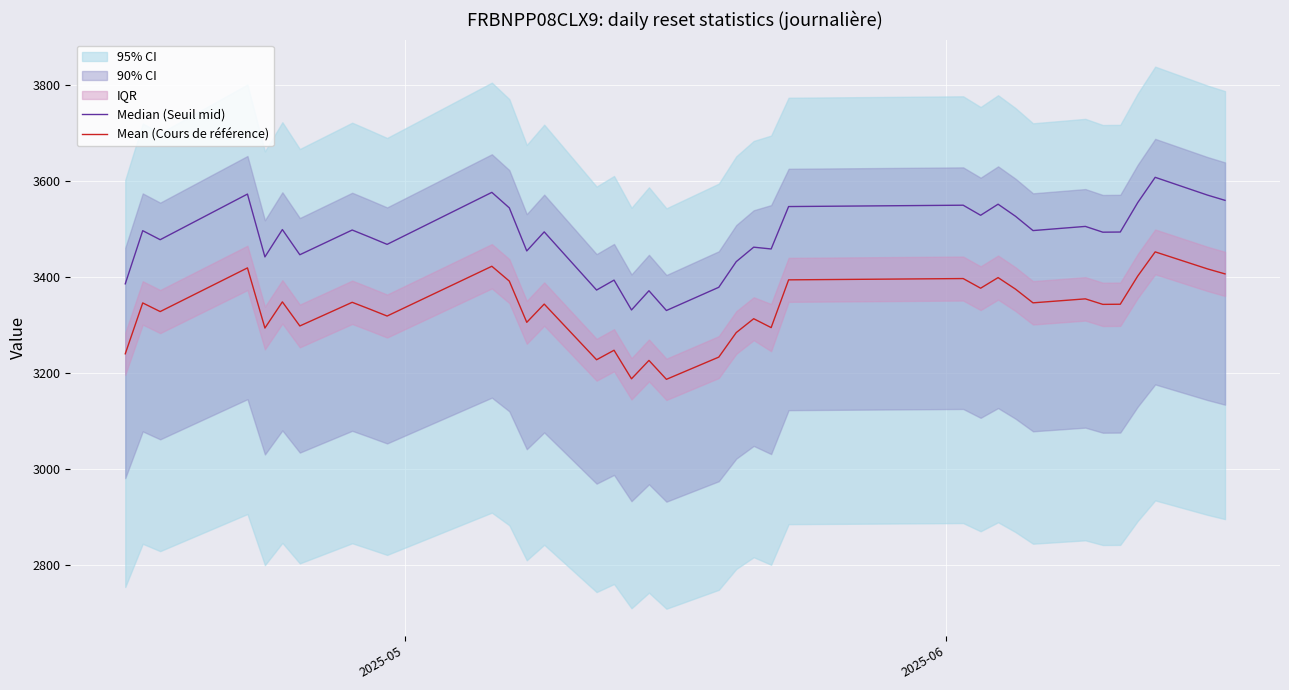

What is the lowest value of the Mean (Cours de référence) series?

3187.2